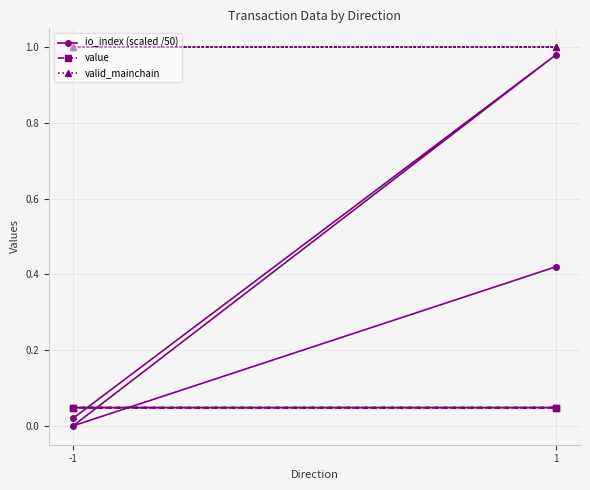

What is the maximum value shown in the chart?

1.0